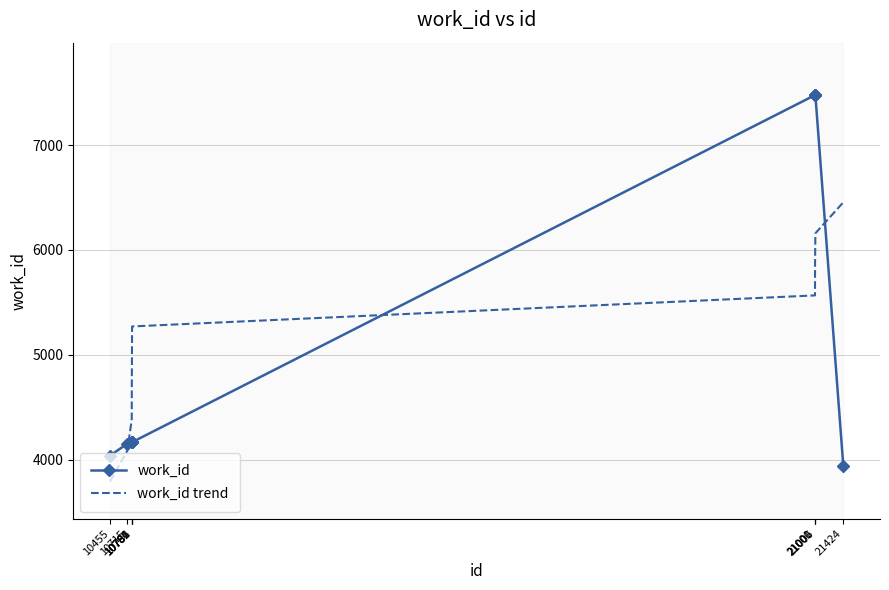

True or false: work_id trend has more than 0 points higher than both neighbors.

False